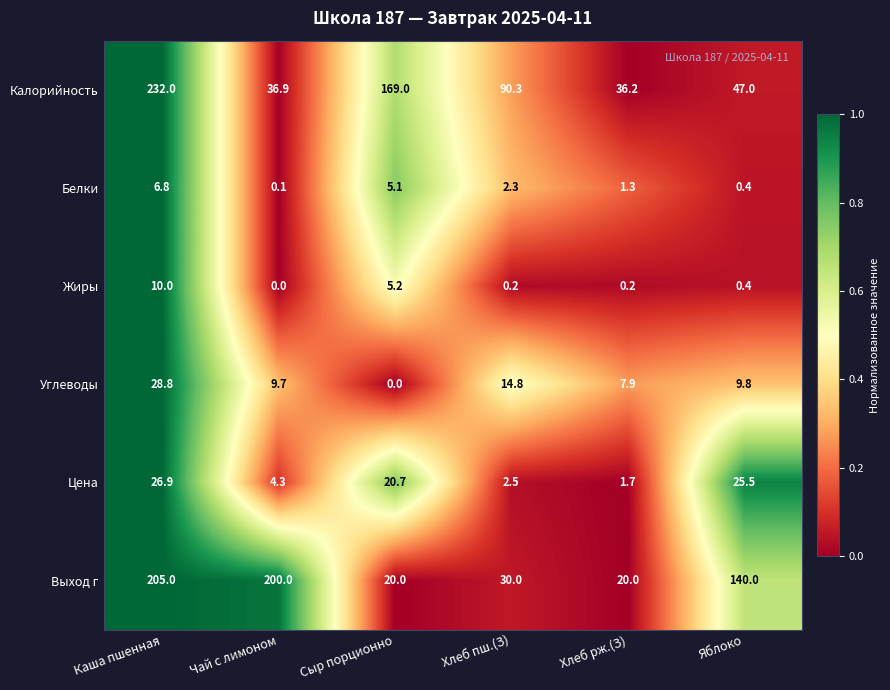

Between Каша пшенная and Хлеб рж.(З), which series saw the biggest shift?

Калорийность